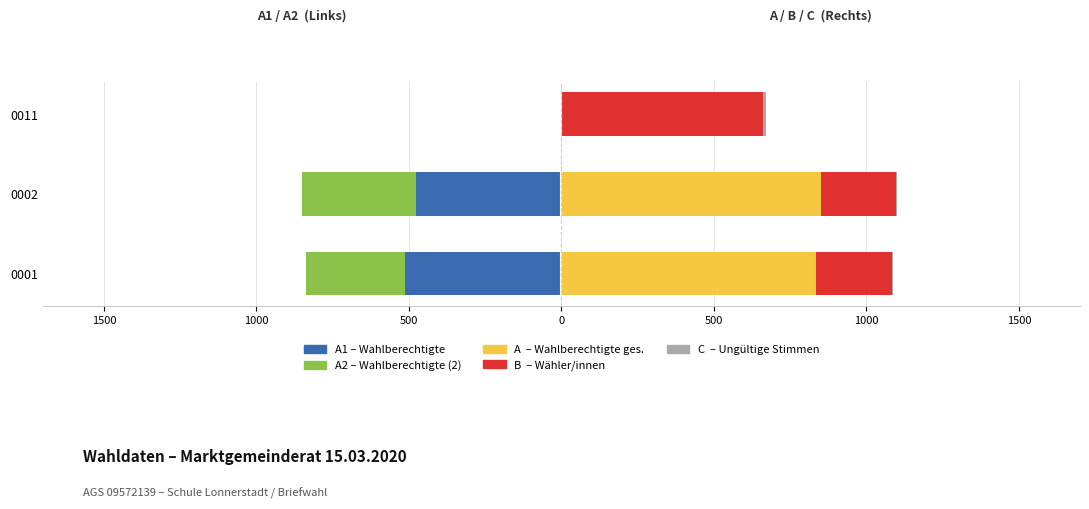

Which series has the widest spread of values?

A